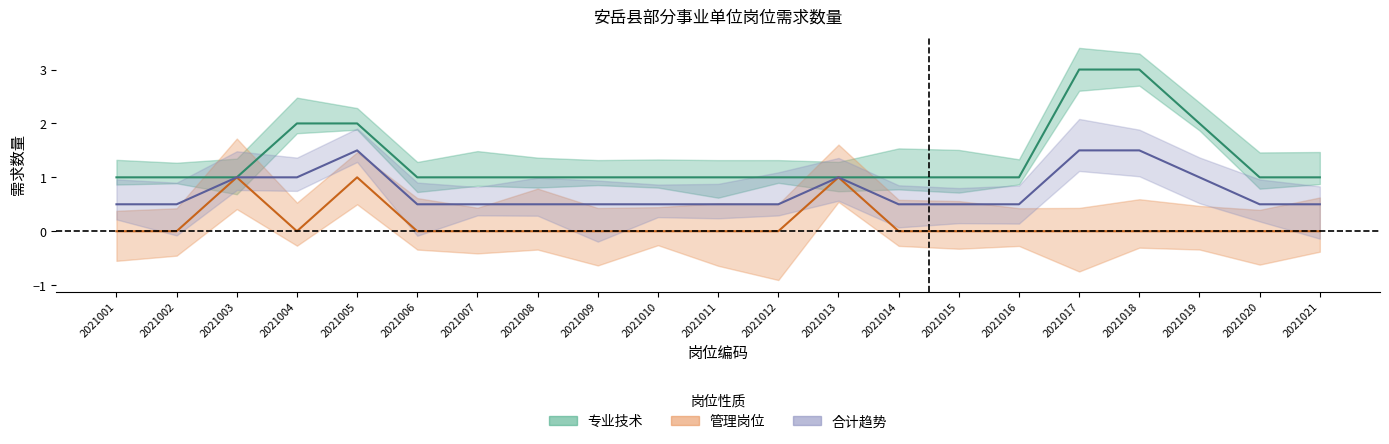

At how many categories does at least one series exceed 2?

2